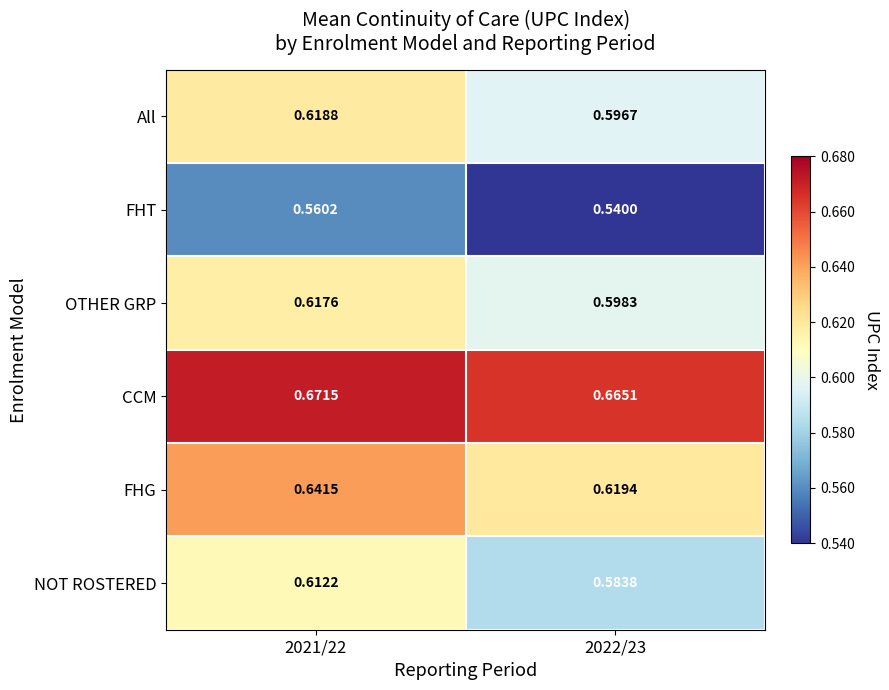

At 2021/22, list the series in order from smallest to largest.

FHT, NOT ROSTERED, OTHER GRP, All, FHG, CCM